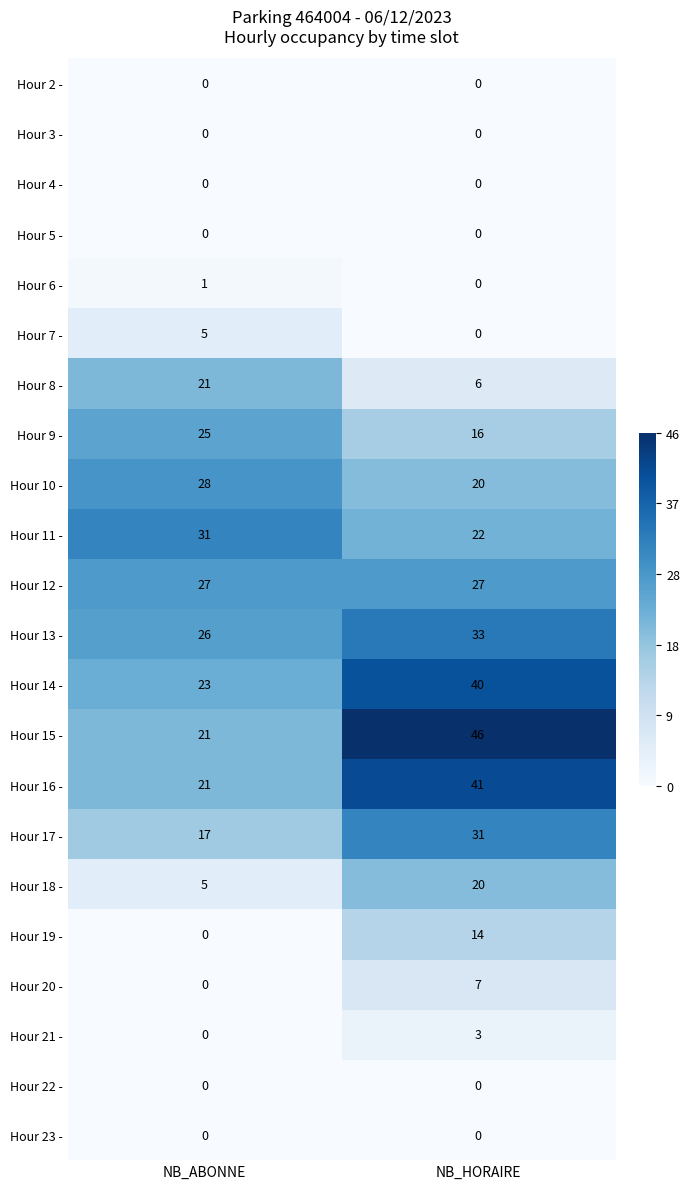

The Hour 20 - series shows 7 at NB_HORAIRE. True or false?

True